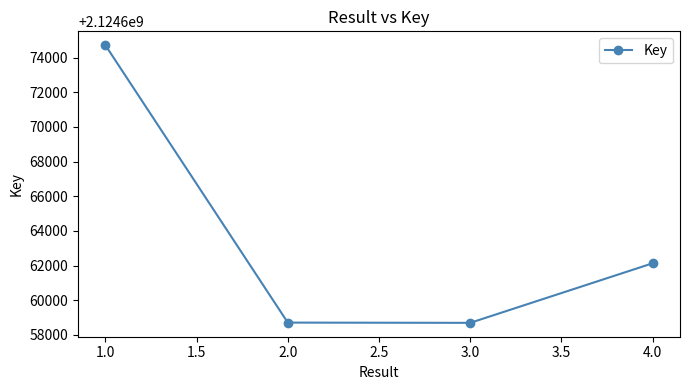

What is the change in value from 2.0 to 4.0?

+3424